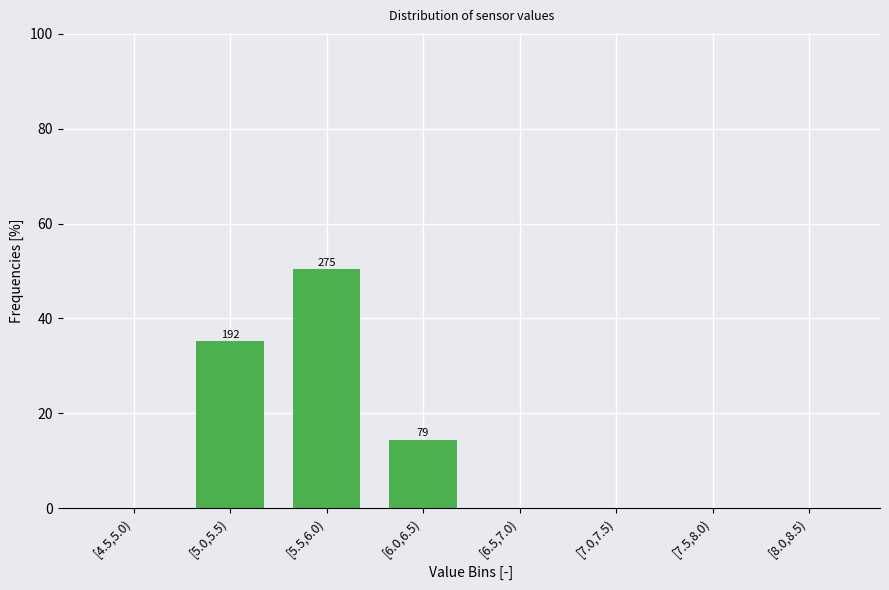

Reading right to left, what are all the values shown in this chart?

[8.0,8.5)=0.0	[7.5,8.0)=0.0	[7.0,7.5)=0.0	[6.5,7.0)=0.0	[6.0,6.5)=14.5	[5.5,6.0)=50.4	[5.0,5.5)=35.2	[4.5,5.0)=0.0